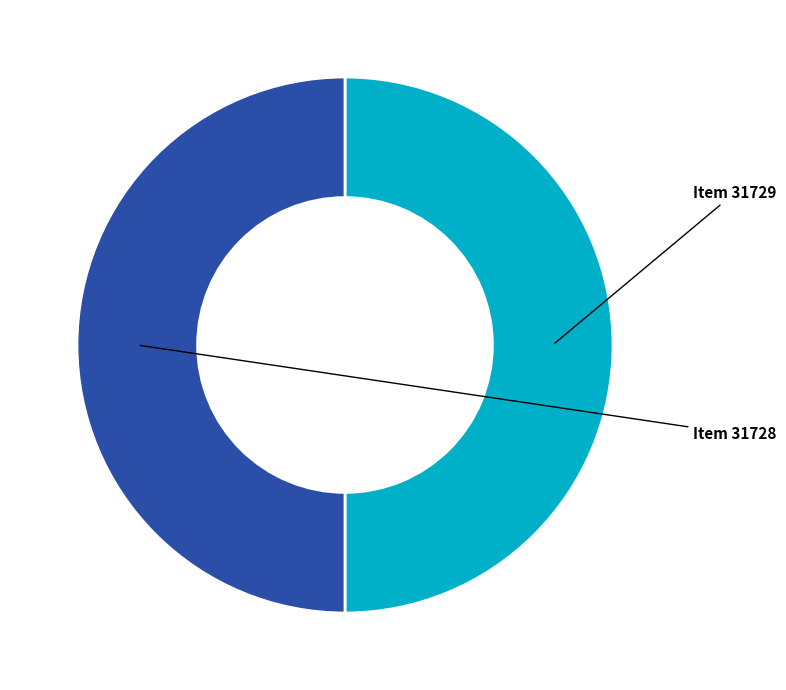

Which slice represents more than half of the pie?

Item 31729